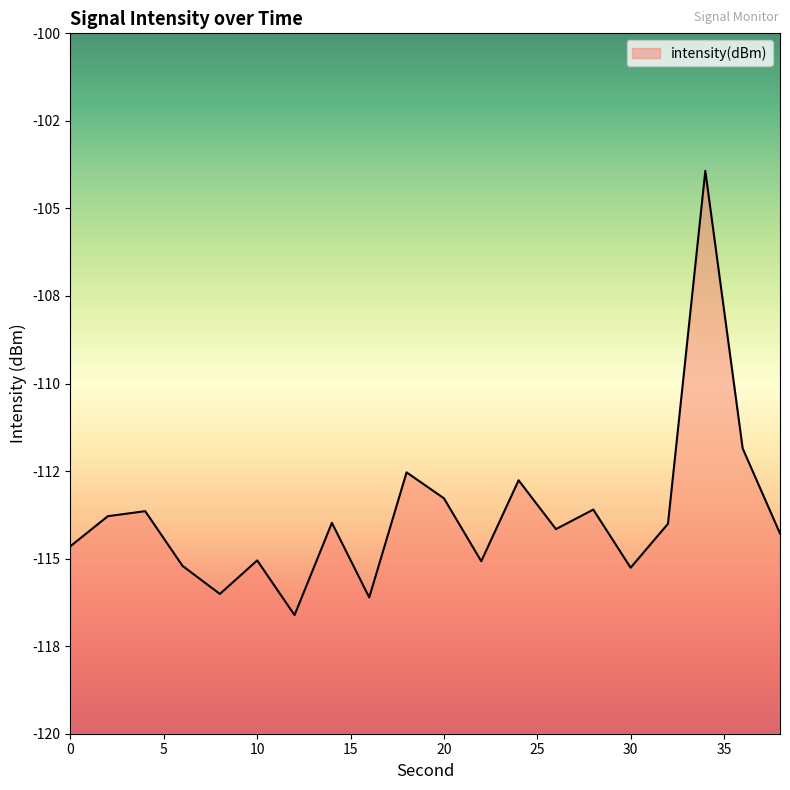

The value at 14 is -114.0. True or false?

True